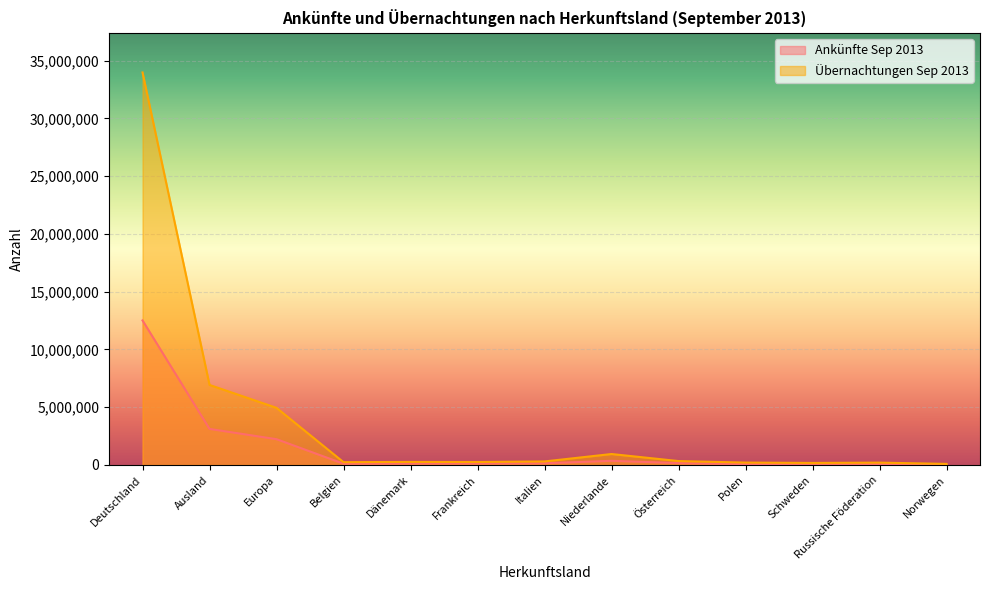

Where is the first local minimum for Übernachtungen Sep 2013?

Belgien